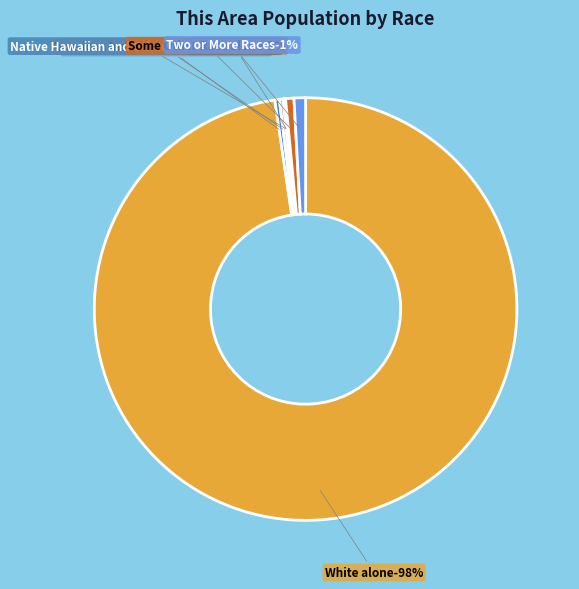

What percentage is the White alone slice, to the nearest percent?

98%